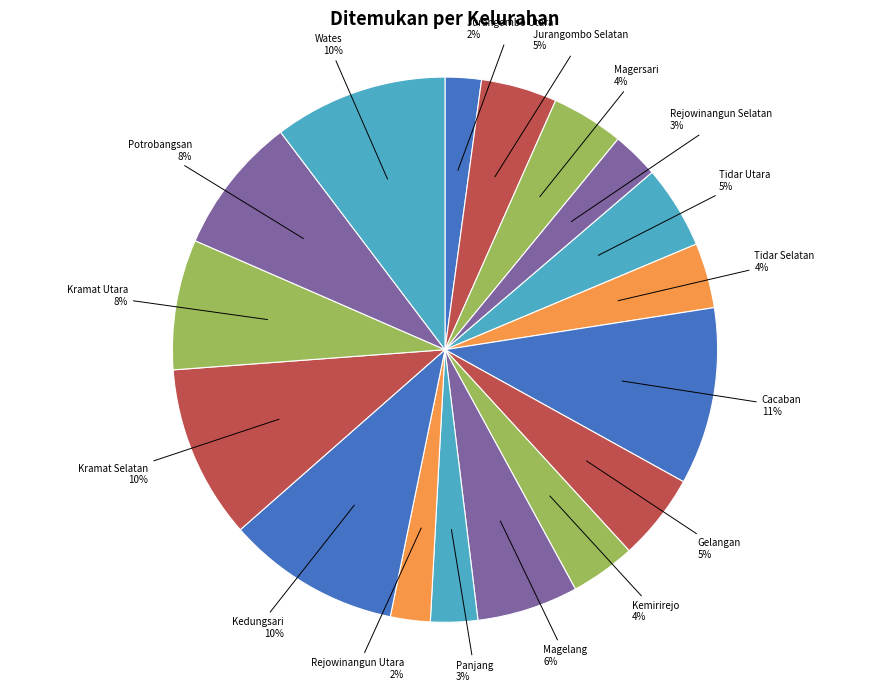

How many slices are in this pie chart?

17